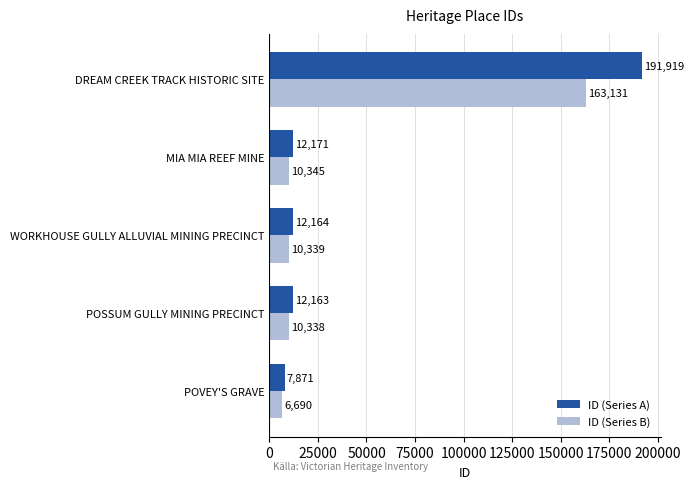

Between POSSUM GULLY MINING PRECINCT and DREAM CREEK TRACK HISTORIC SITE, which series saw the biggest shift?

ID (Series A)